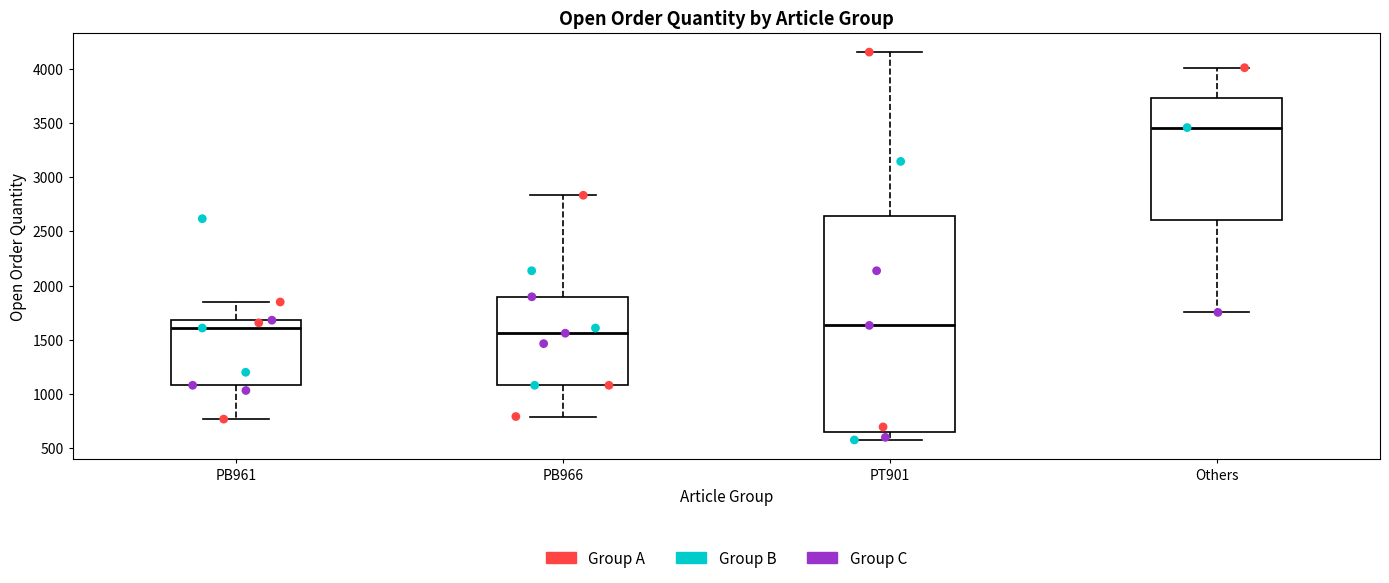

Reading left to right, transcribe this box plot: for each box, give where its median line is, the range the box spans, and where its two whiskers end, as read against the y-axis. The values are not printed on the chart, so give them approximately, as read against the axis.

PB961: median 1600, box 1100 to 1700, whiskers 750 to 1850
PB966: median 1550, box 1100 to 1900, whiskers 800 to 2850
PT901: median 1650, box 650 to 2650, whiskers 600 to 4150
Others: median 3450, box 2600 to 3750, whiskers 1750 to 4000